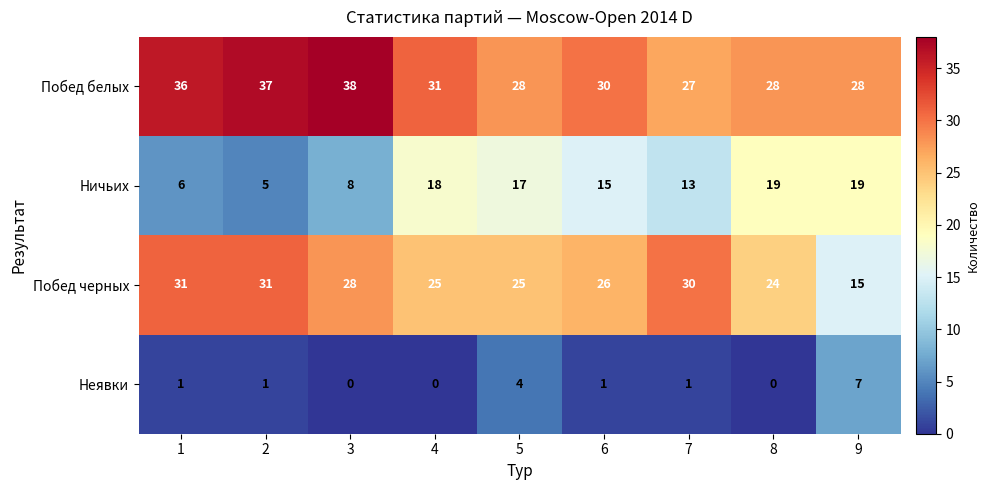

At how many categories does at least one series exceed 1?

9